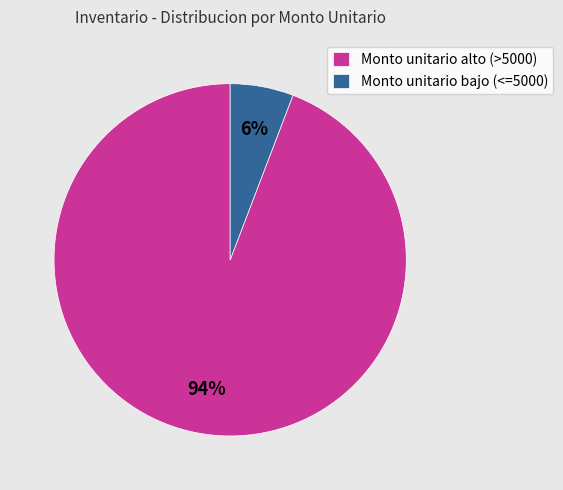

Do Monto unitario bajo (<=5000) and Monto unitario alto (>5000) together represent more than half of the pie?

Yes